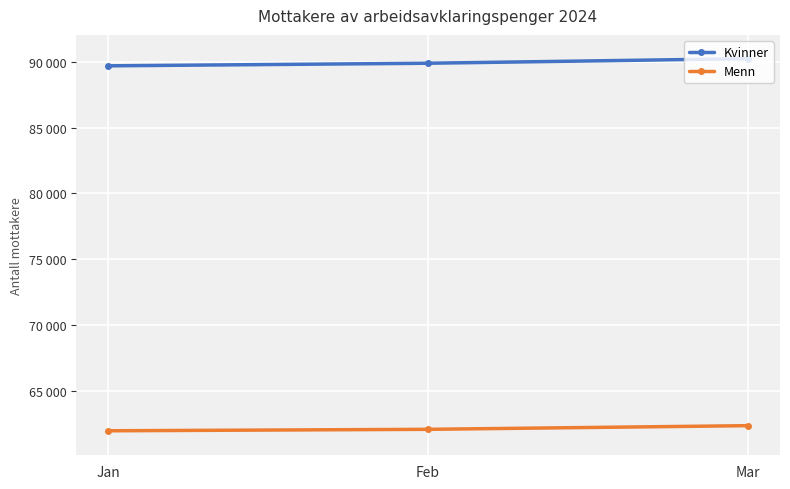

What is the highest value of the Kvinner series?

90230